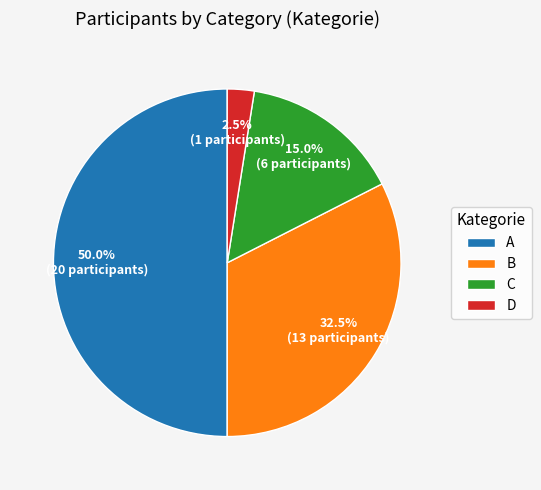

Which has a higher value, C or A?

A